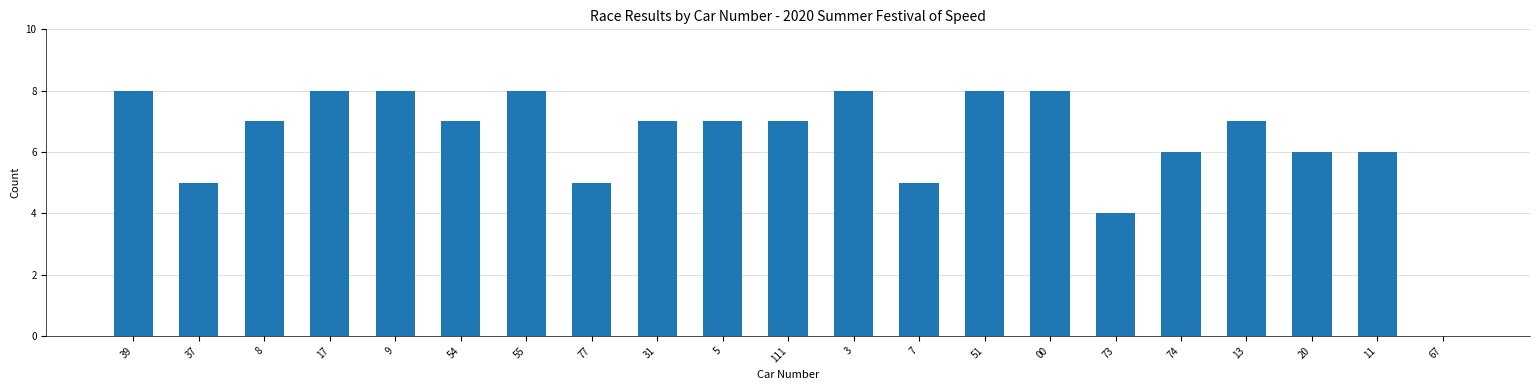

Where does the data first go above 7?

39